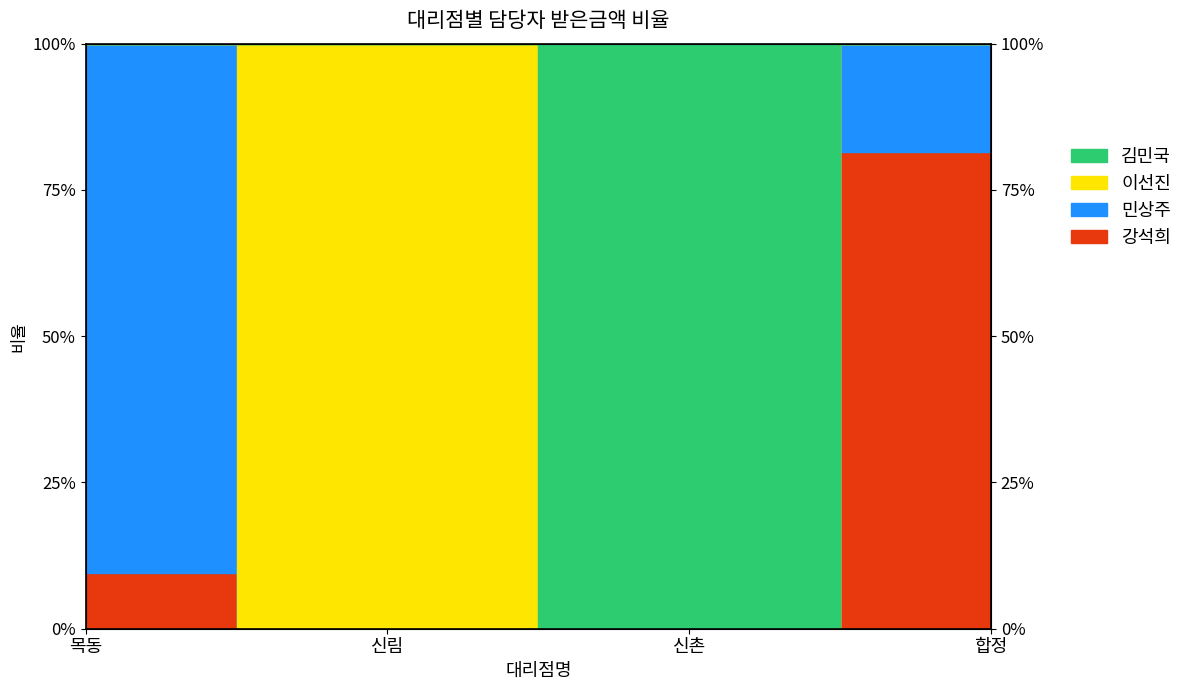

True or false: 김민국 and 강석희 intersect in this chart.

False